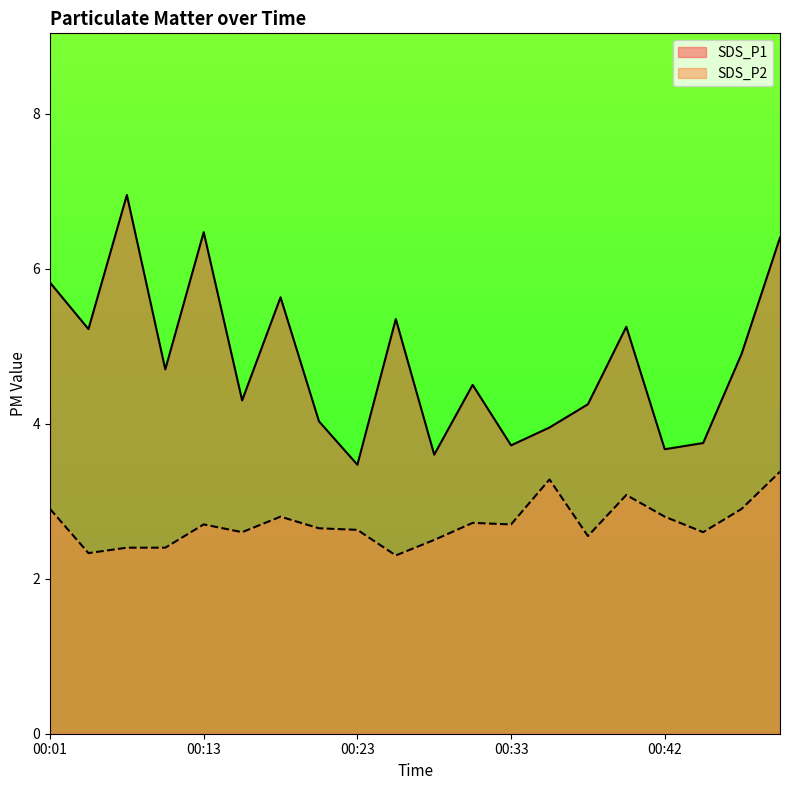

What is the approximate value of SDS_P1 at 00:11?

4.7